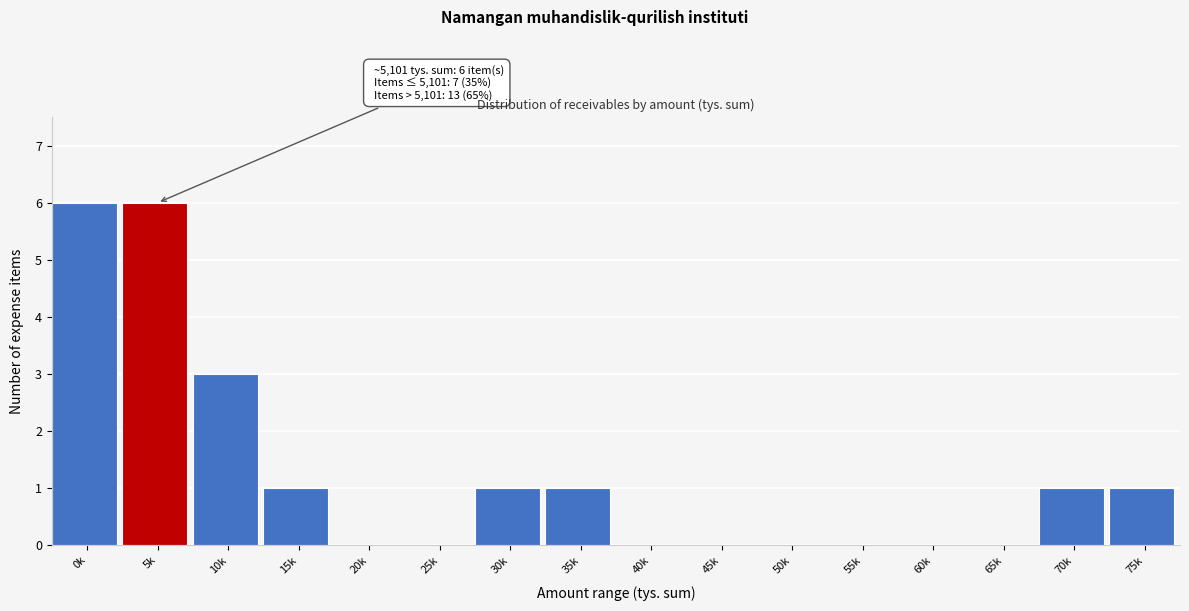

Reading left to right, what are all the values shown in this chart?

0k=6	5k=6	10k=3	15k=1	20k=0	25k=0	30k=1	35k=1	40k=0	45k=0	50k=0	55k=0	60k=0	65k=0	70k=1	75k=1